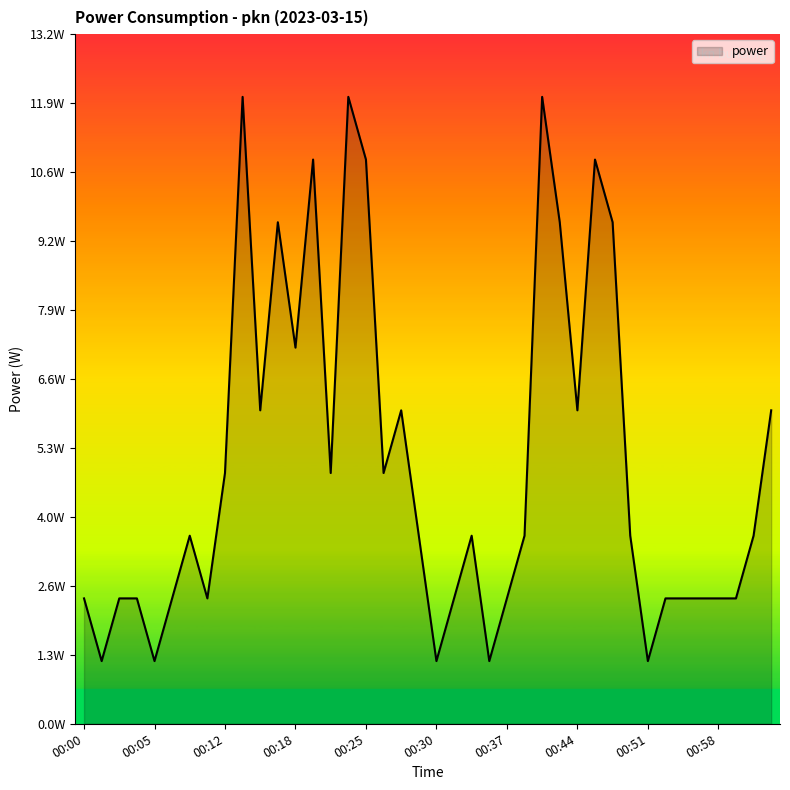

Where is the data nearest to the value 6?

00:15